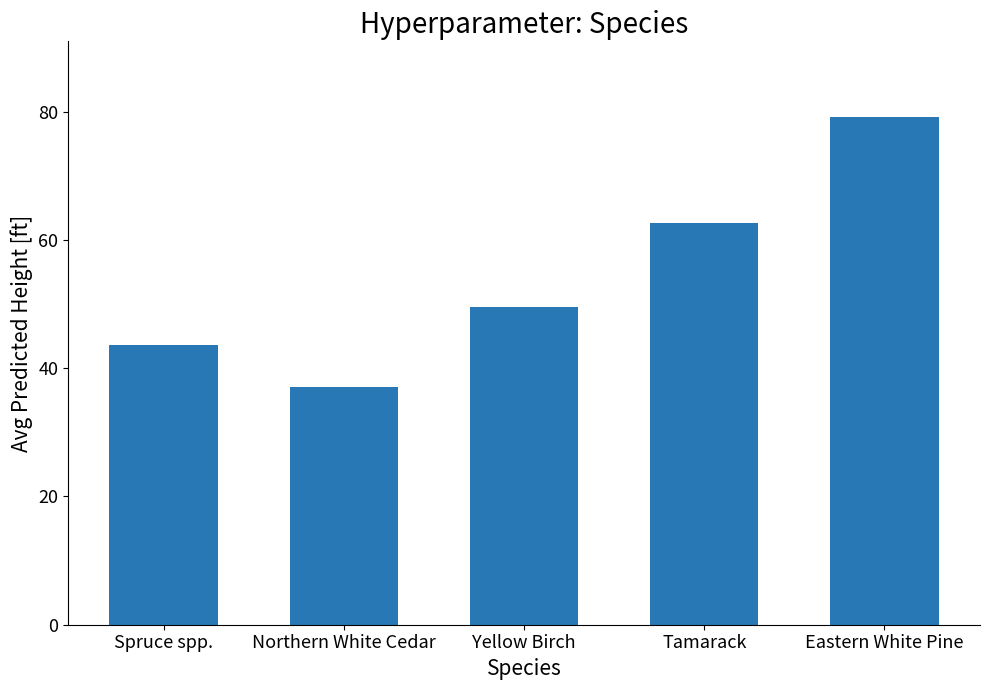

What is the sum of all values?

272.0